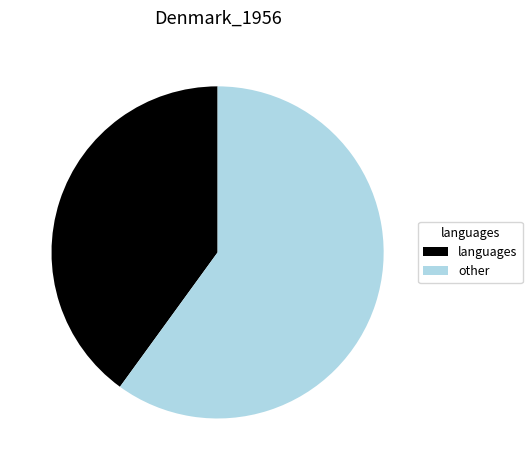

Is the sum of other and languages greater than half?

Yes